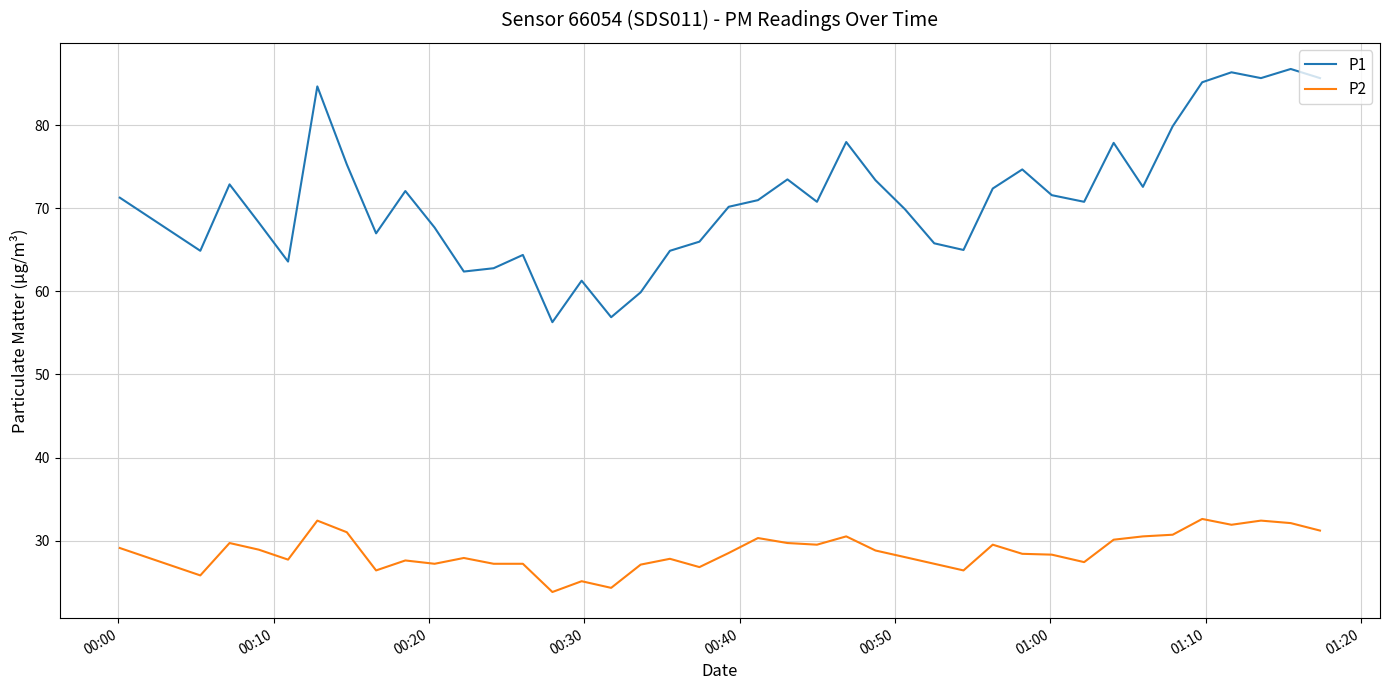

What is the greatest value displayed?

86.8